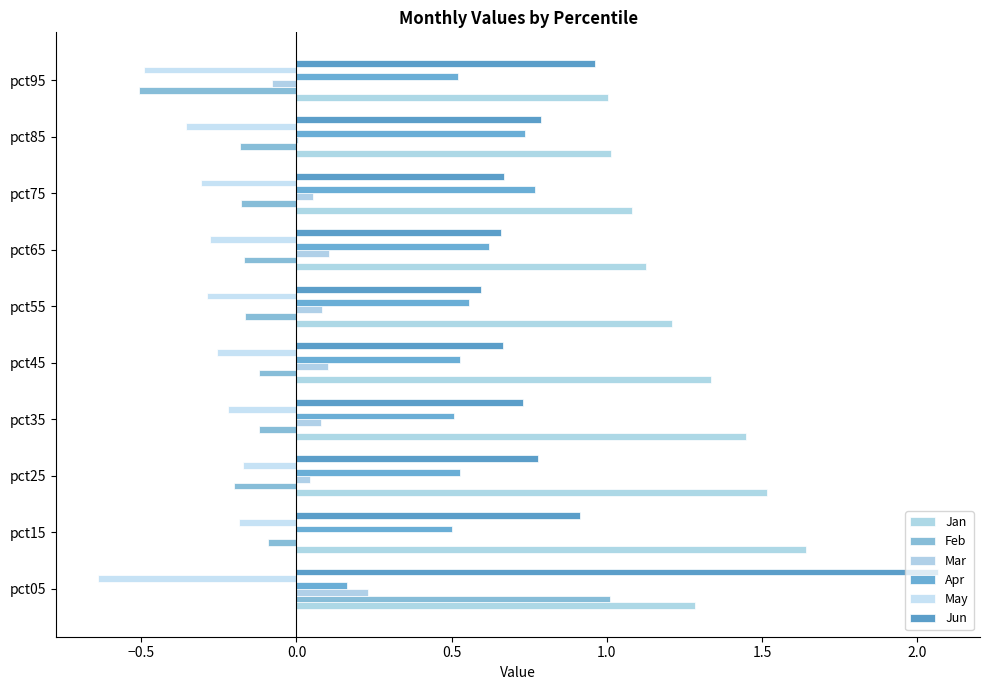

Count the number of data series in this chart.

6